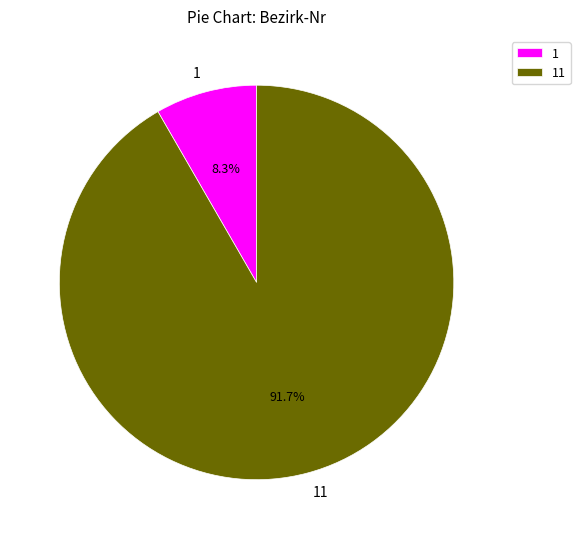

To the nearest percent, what is the combined percentage of 11 and 1?

100%